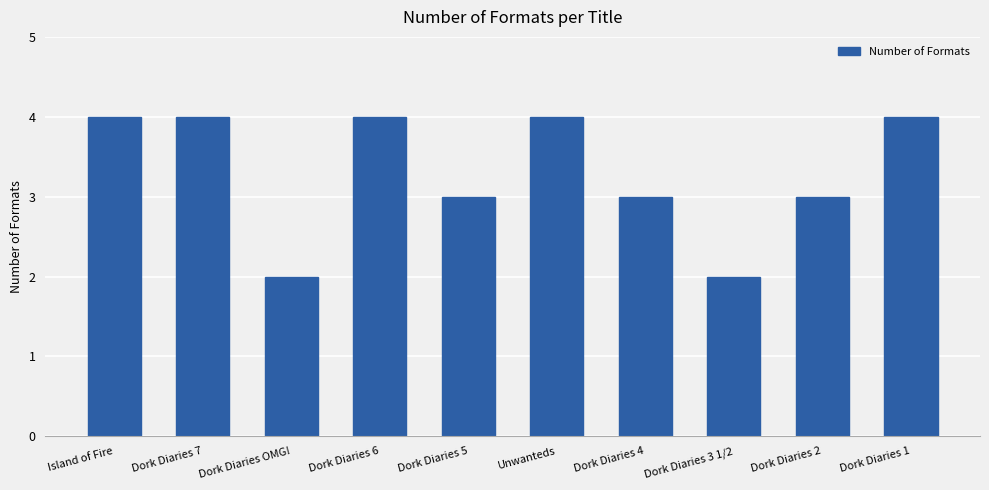

What is the greatest value displayed?

4